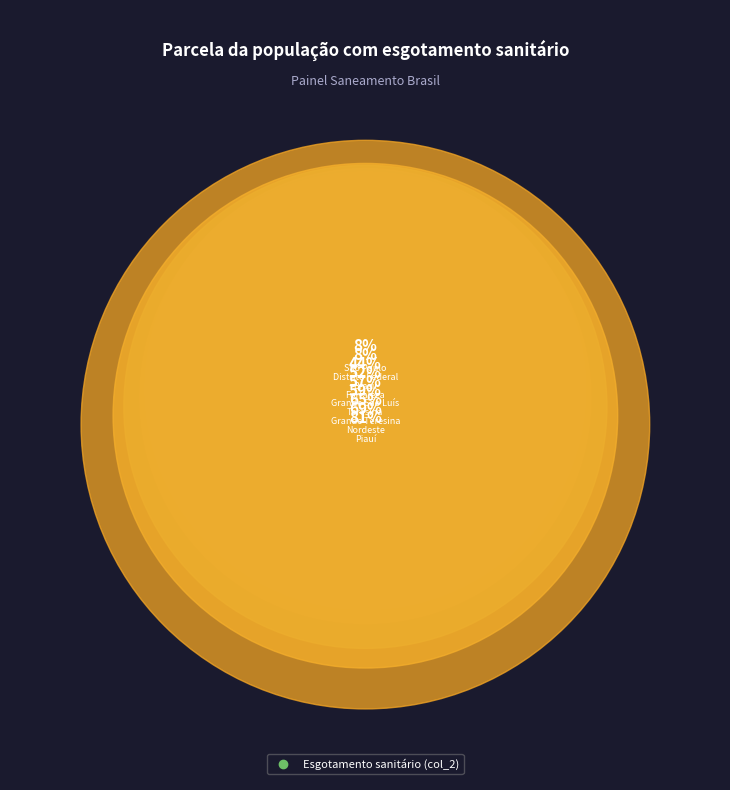

Combined, do Fortaleza and Distrito Federal account for over 50%?

No